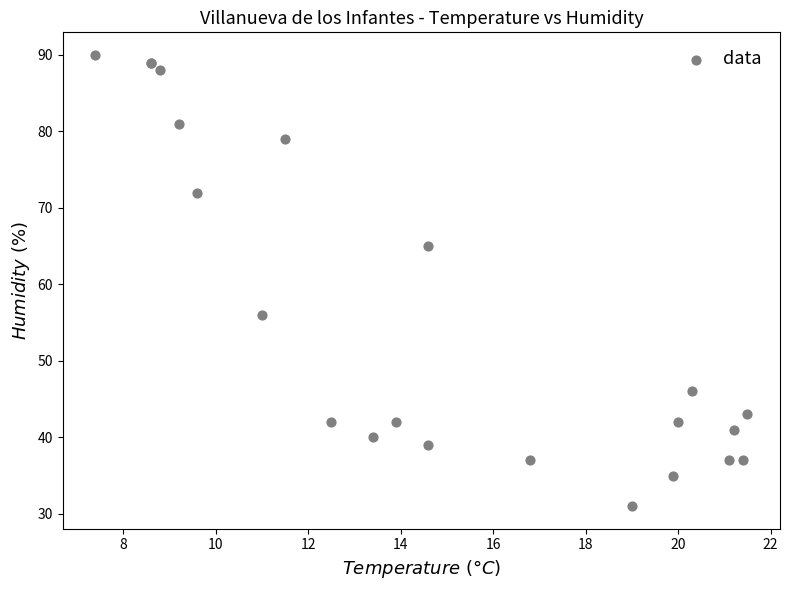

What Y value in the scatter plot is closest to 60?

56